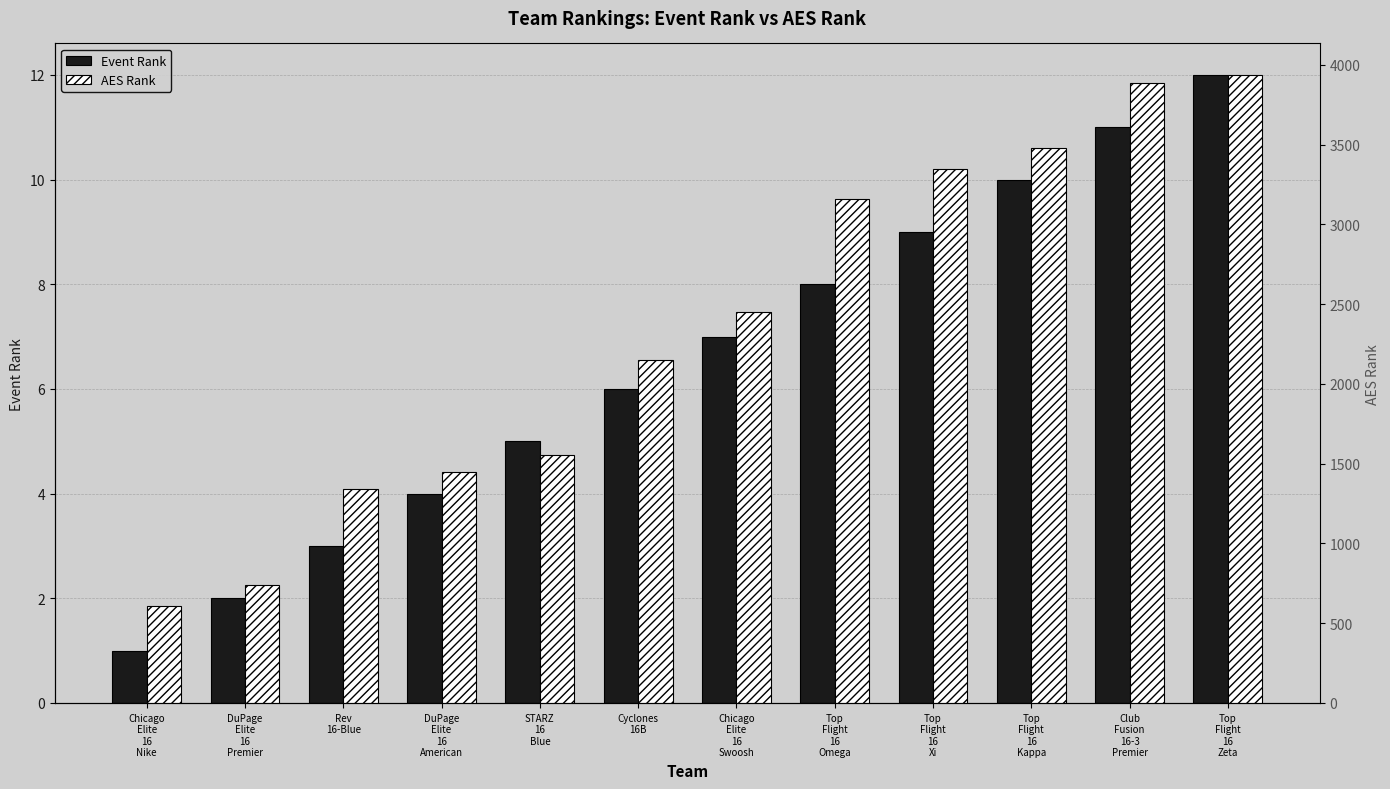

At which category does the chart reach its peak across all series?

Top
Flight
16
Zeta